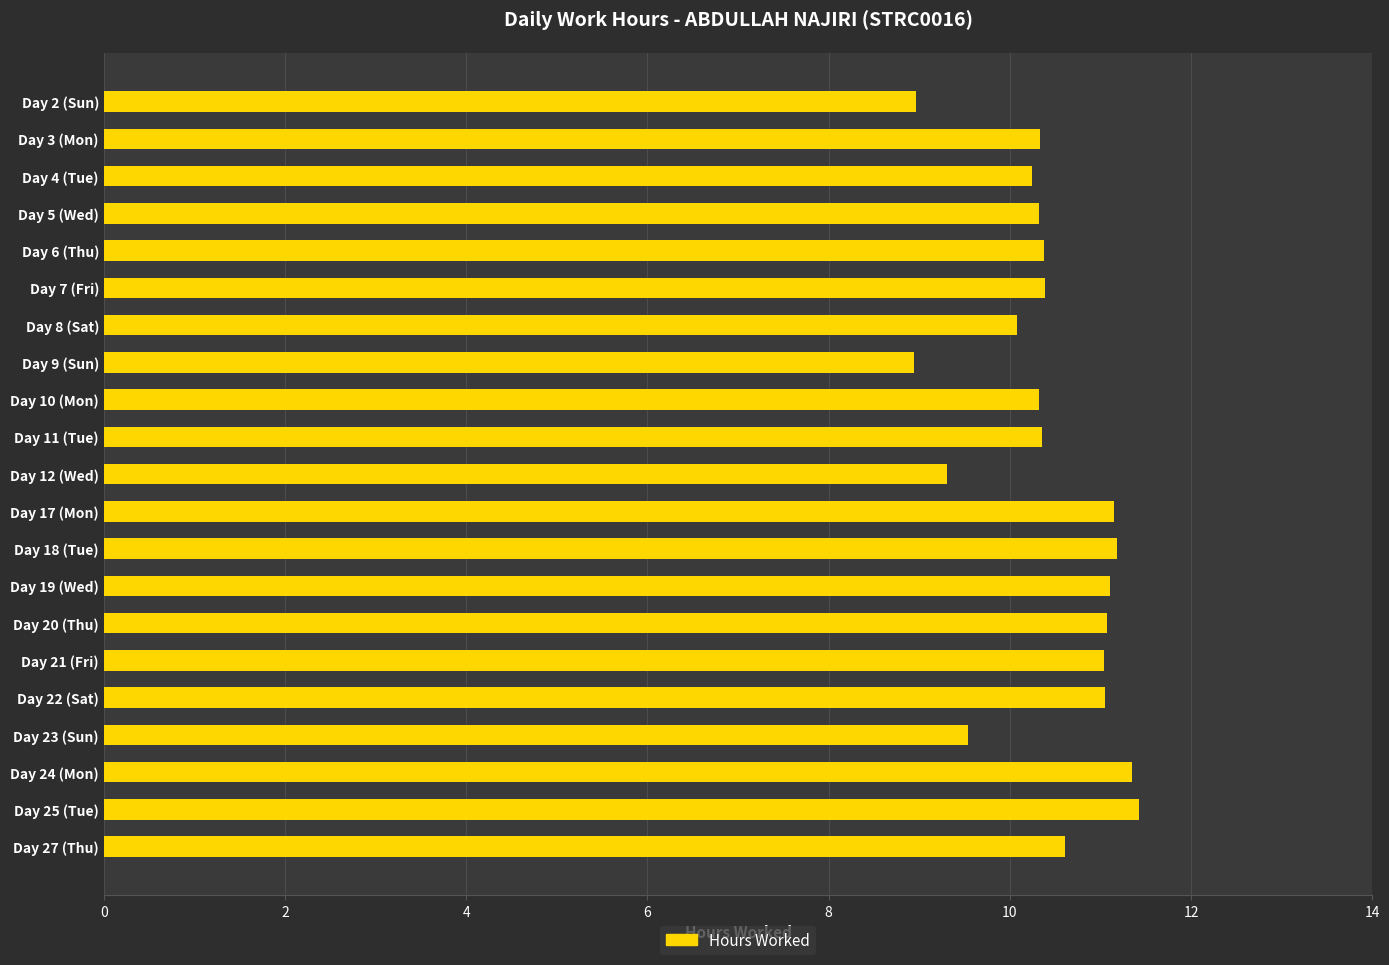

True or false: the data shows 6.2 at Day 10 (Mon).

False